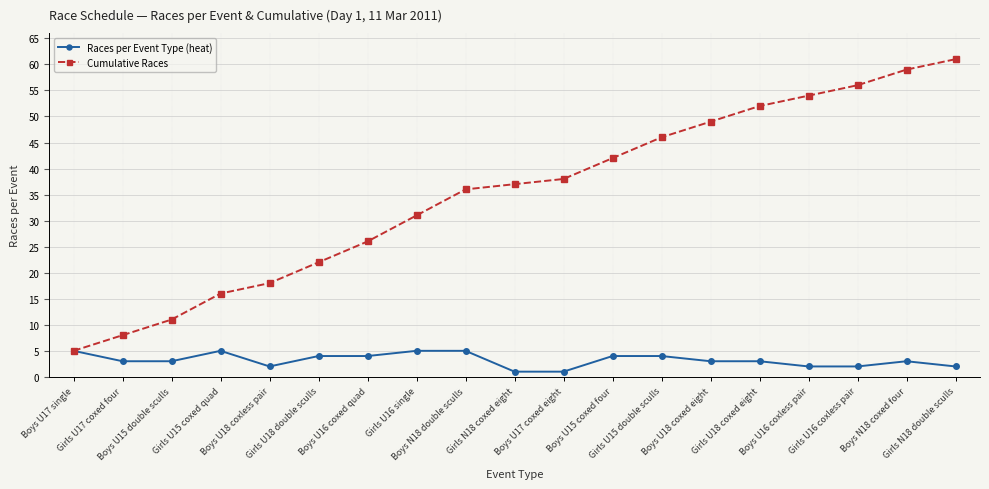

Where does the Races per Event Type (heat) series first go above 3?

Boys U17 single